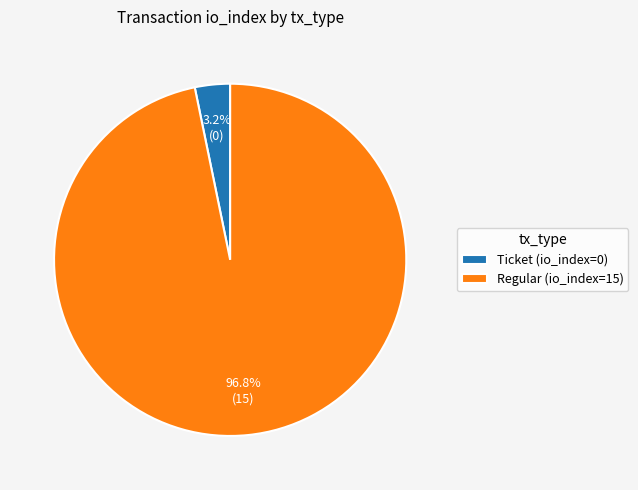

What percentage do Regular (io_index=15) and Ticket (io_index=0) together represent?

100.0%